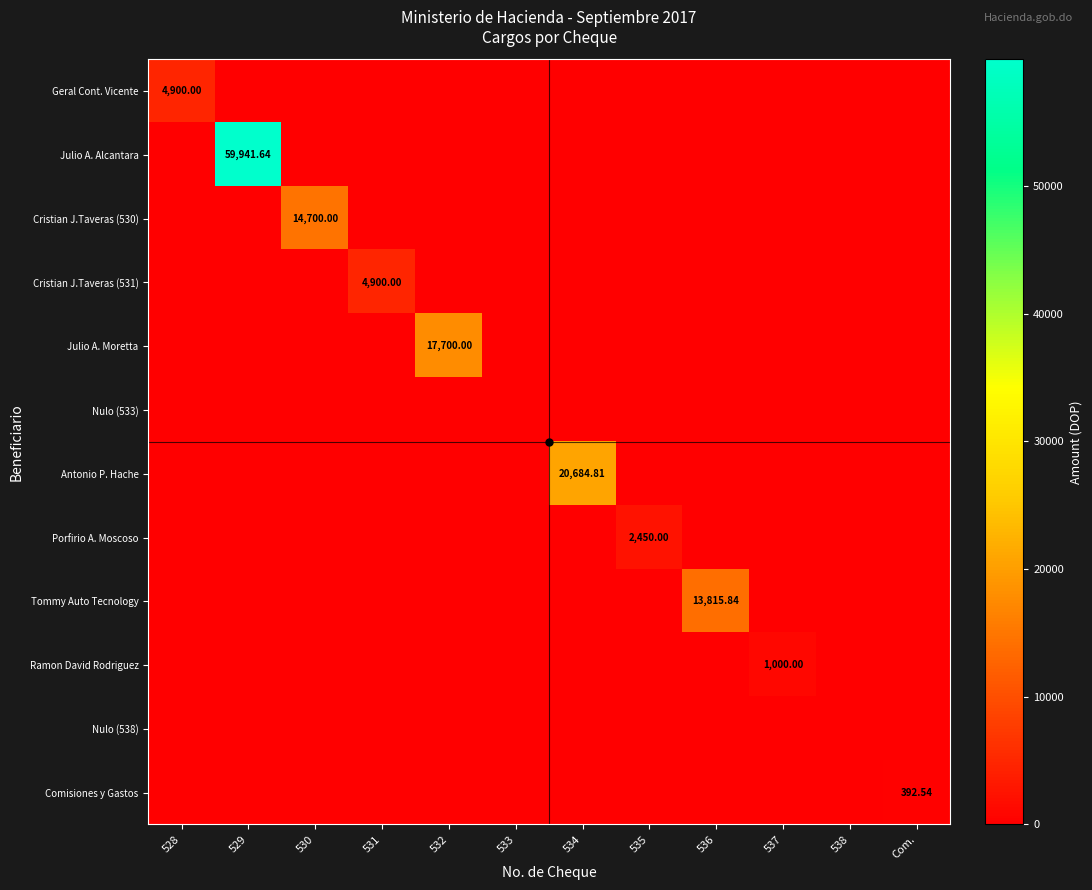

At which label is Comisiones y Gastos closest to 196?

528